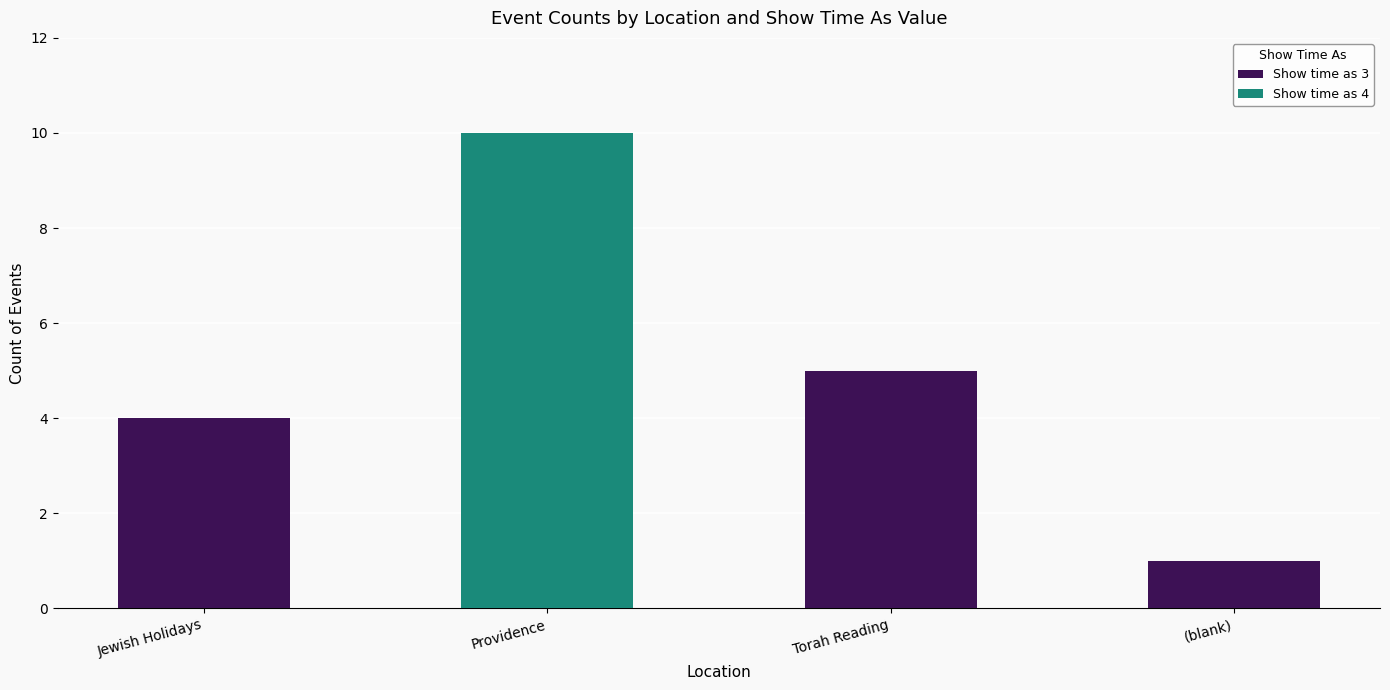

How many categories are shown in the chart?

4